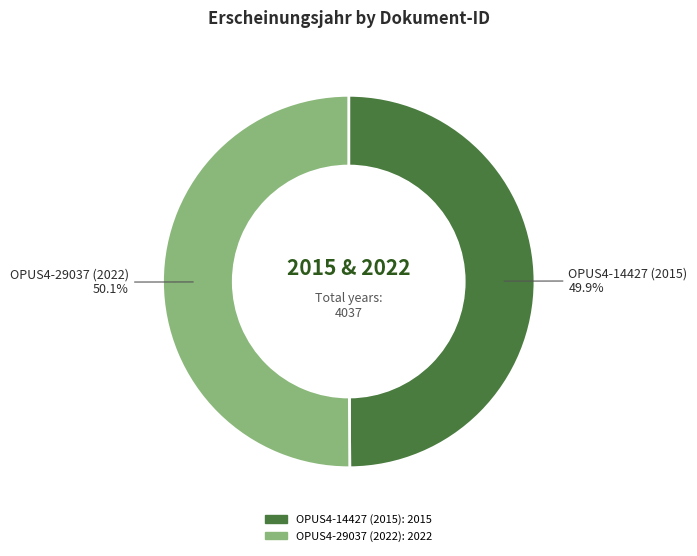

To the nearest percent, what percentage of the pie is OPUS4-14427 (2015)?

50%